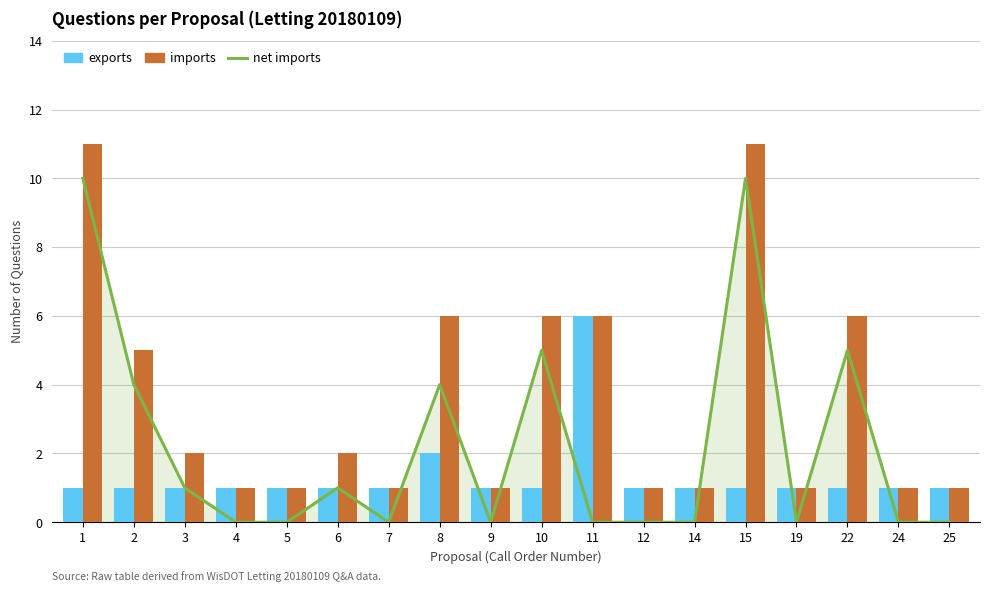

What are all the series names shown in the legend?

net imports, exports, imports